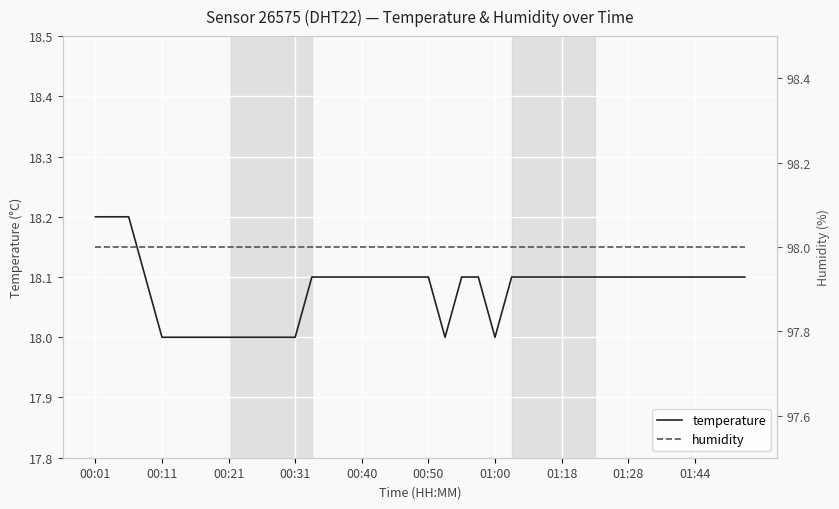

True or false: humidity and temperature intersect in this chart.

False